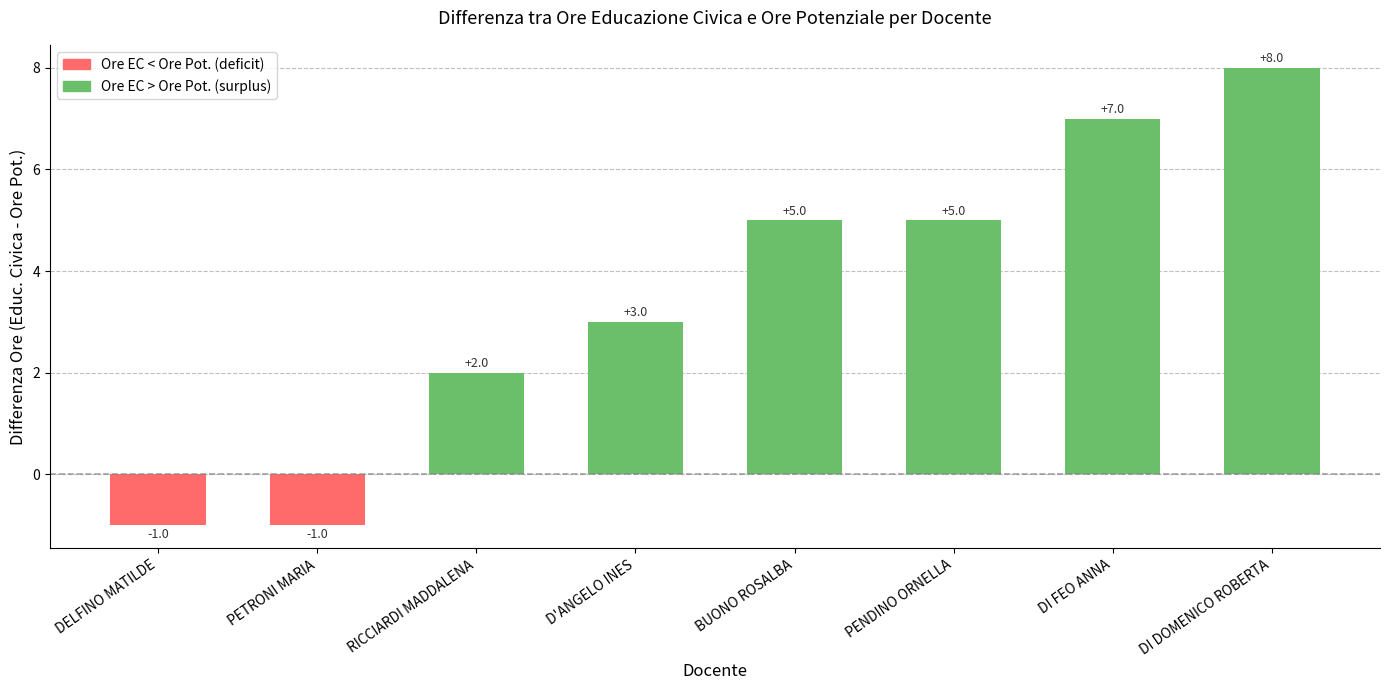

What position from the left is DI DOMENICO ROBERTA?

8